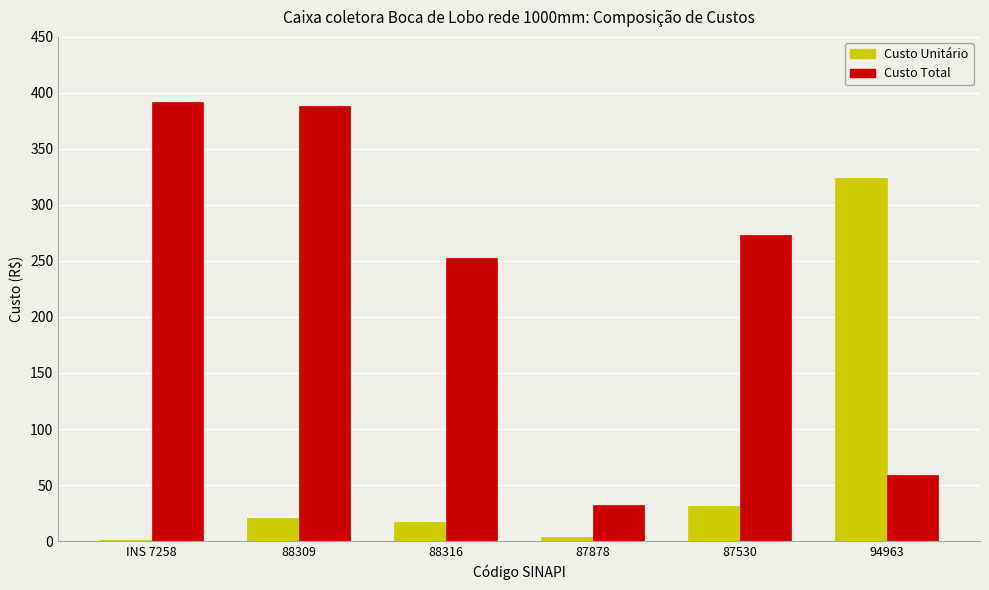

Which series changed the most between 88316 and 87878?

Custo Total